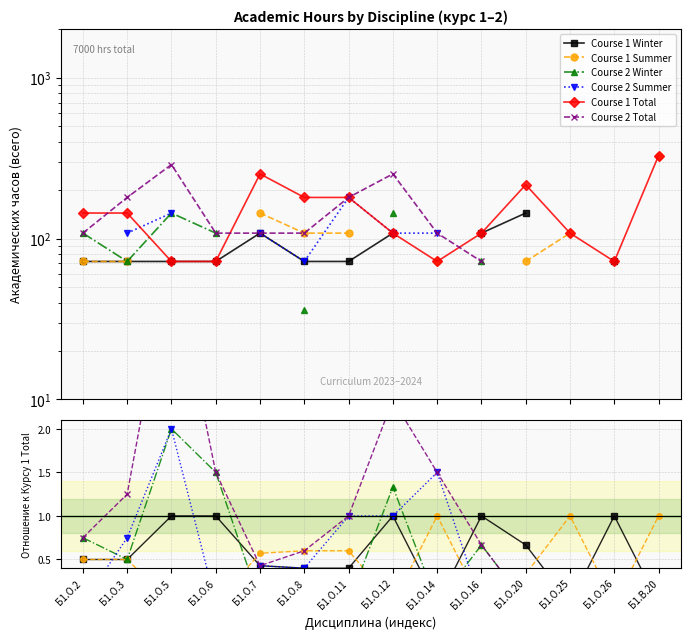

Does the chart display data point markers on the line(s)?

Yes